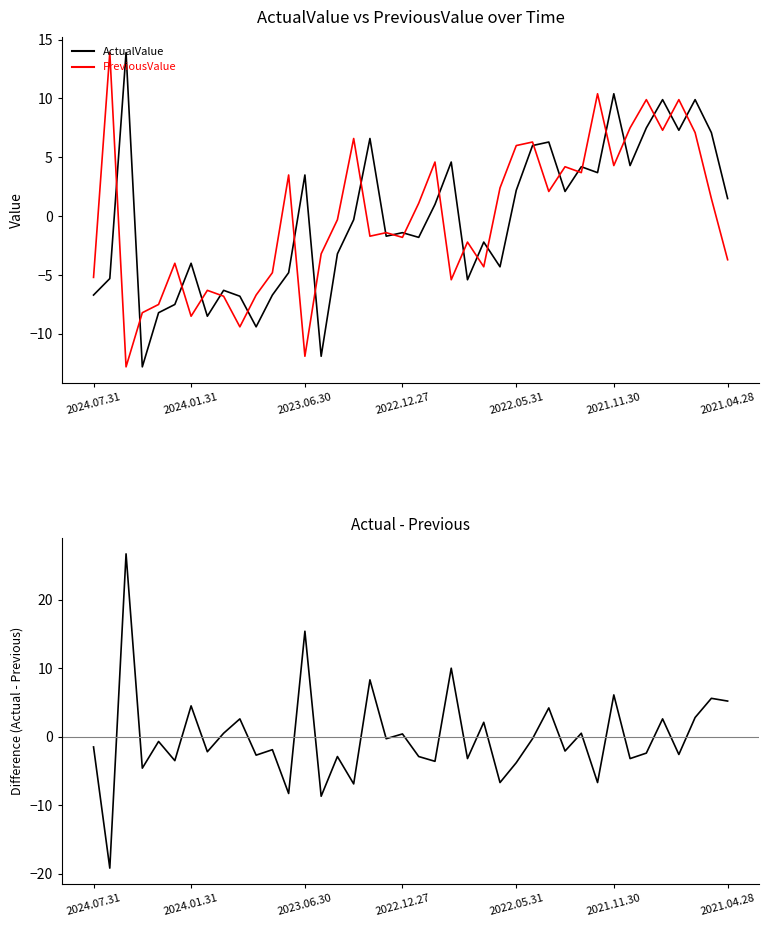

The PreviousValue series shows 7.5 at 33. True or false?

True